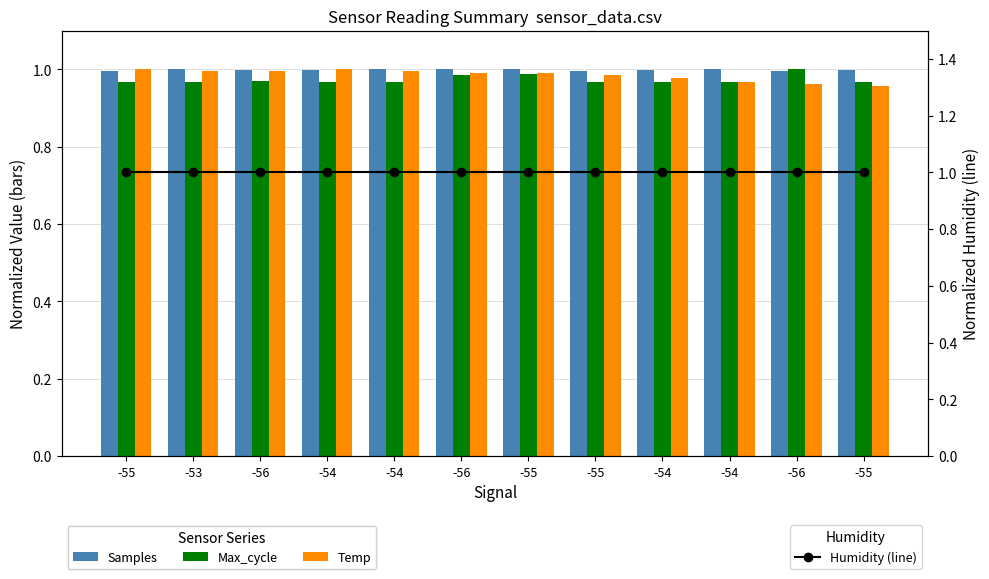

Which series has the largest range (max minus min)?

Temp